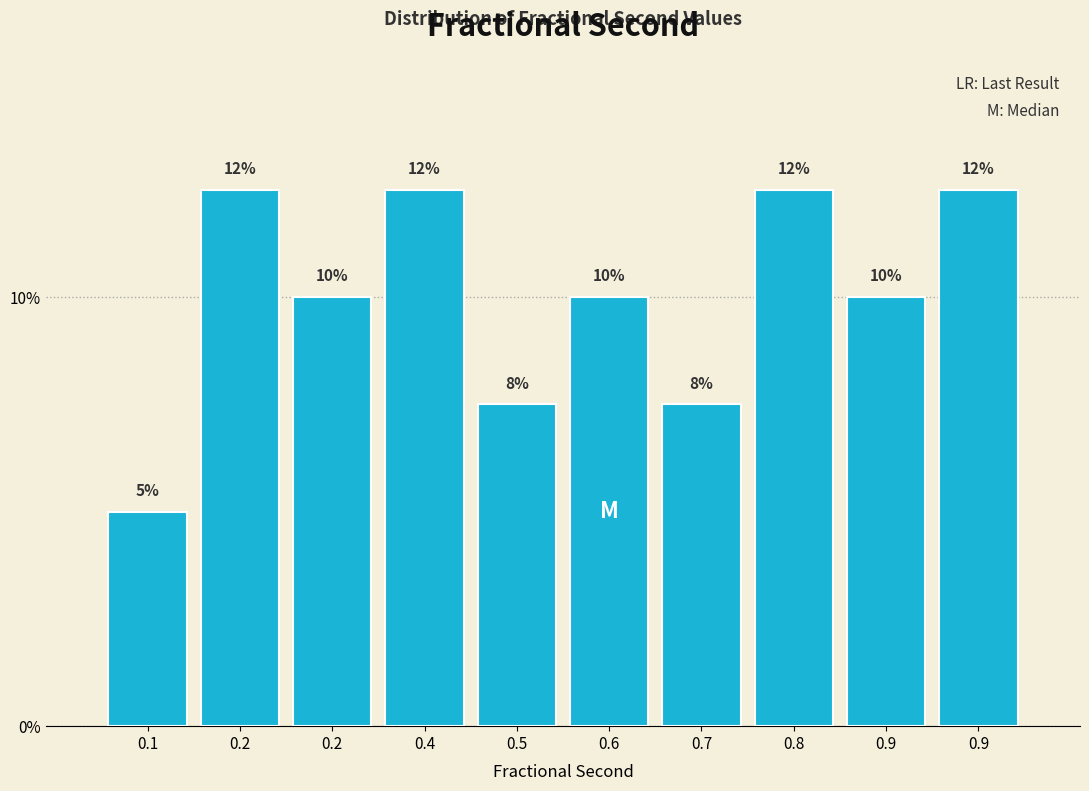

Does the chart contain any negative values?

No